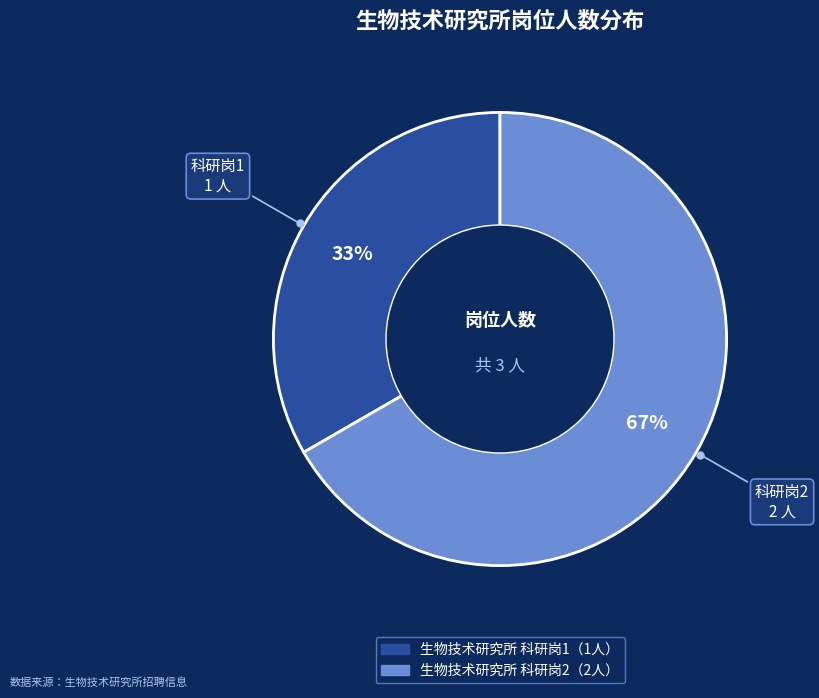

Is there a majority slice in this chart?

Yes